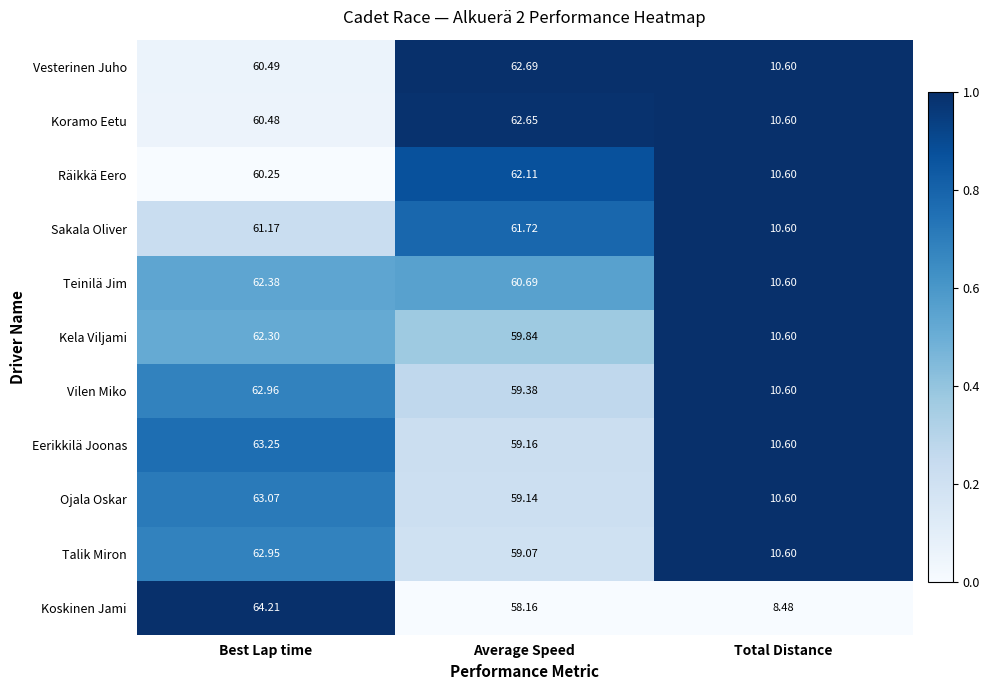

Which series has the widest spread of values?

Koskinen Jami